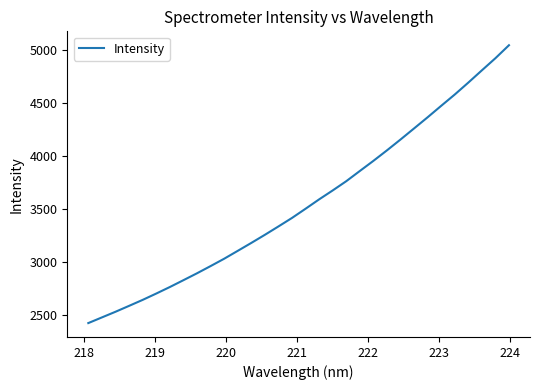

What is the difference between the maximum and minimum values?

2617.2